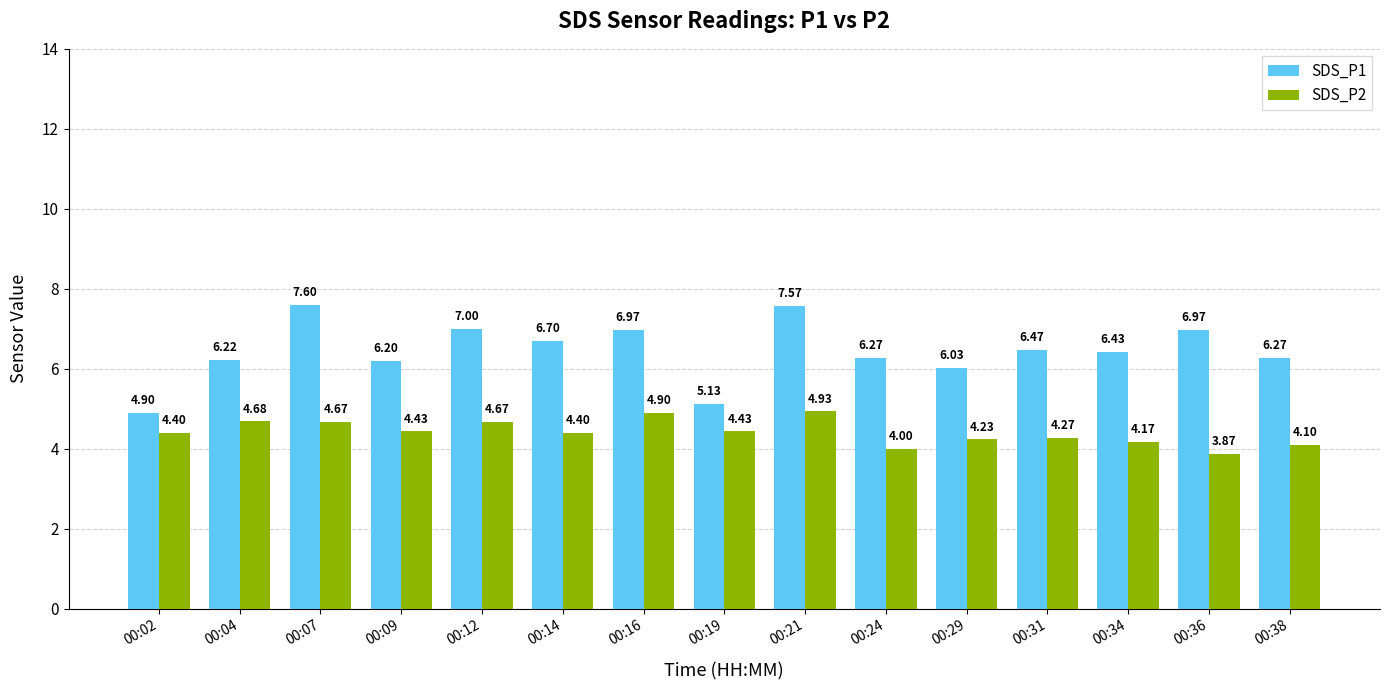

Which category has the lowest value in the SDS_P1 series?

00:02